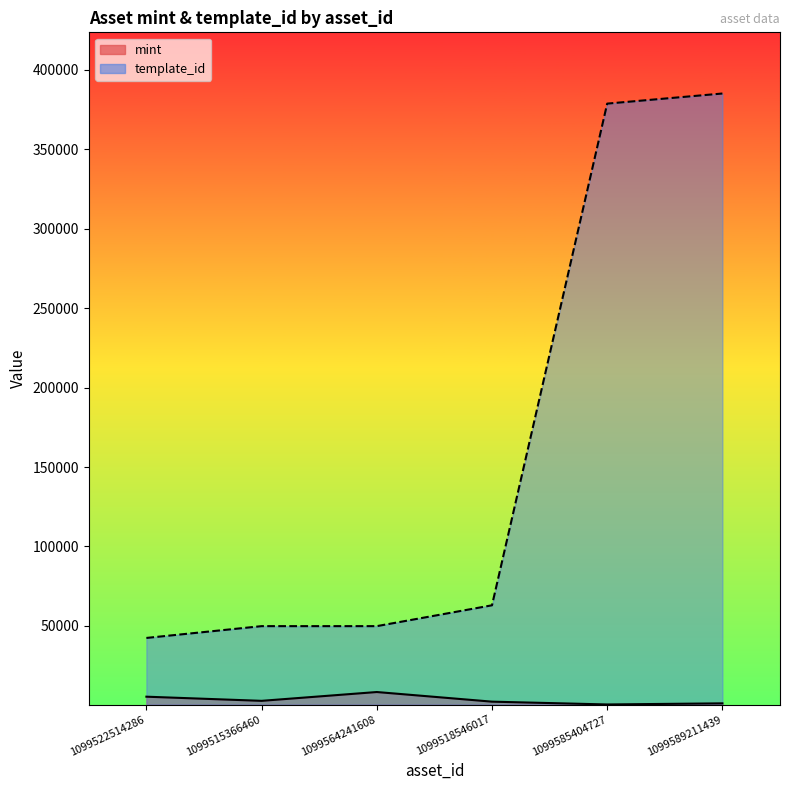

Rank the categories by template_id value from lowest to highest.

1099522514286, 1099515366460, 1099564241608, 1099518546017, 1099585404727, 1099589211439